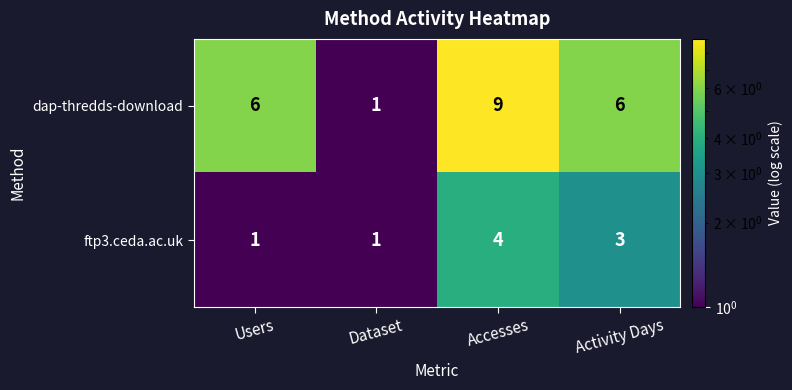

Reading left to right, list all the values displayed in this chart.

dap-thredds-download: 6	1	9	6
ftp3.ceda.ac.uk: 1	1	4	3